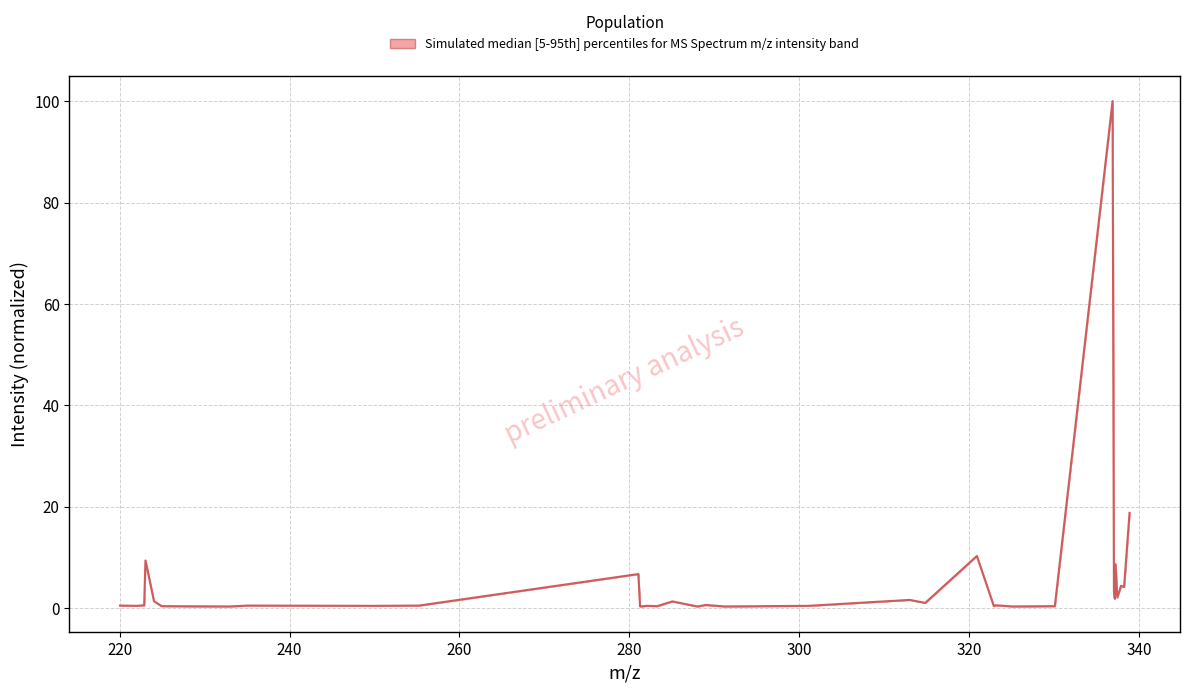

How many data points does each series have?

35